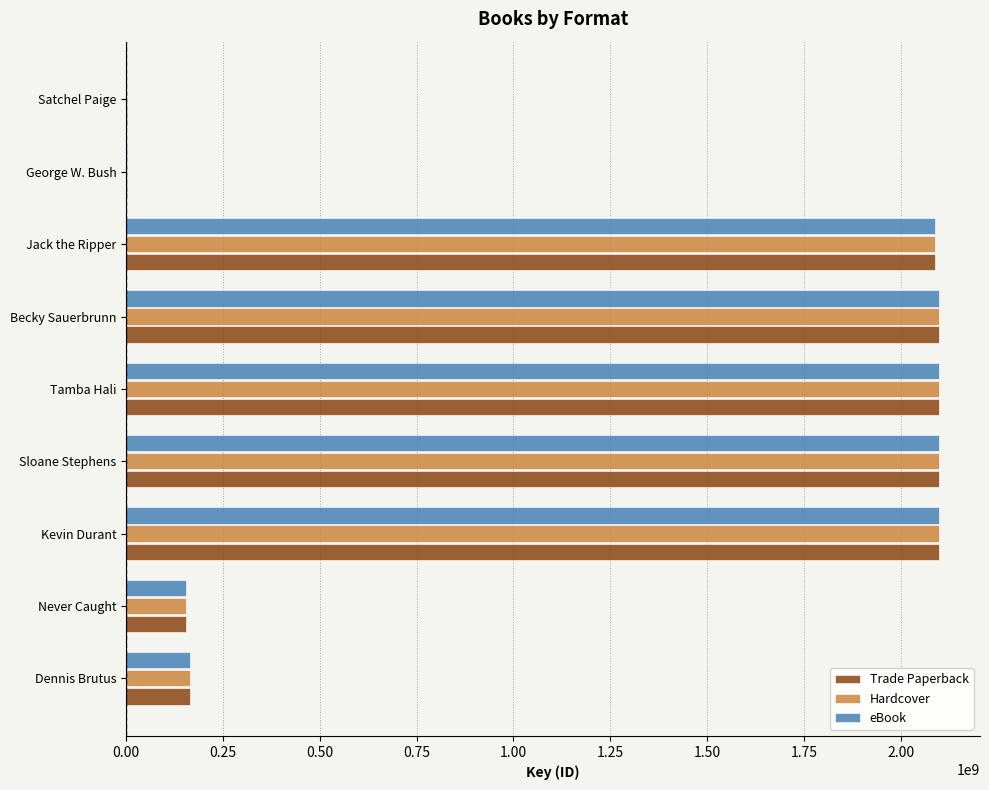

Between Jack the Ripper and Satchel Paige, which series saw the biggest shift?

eBook